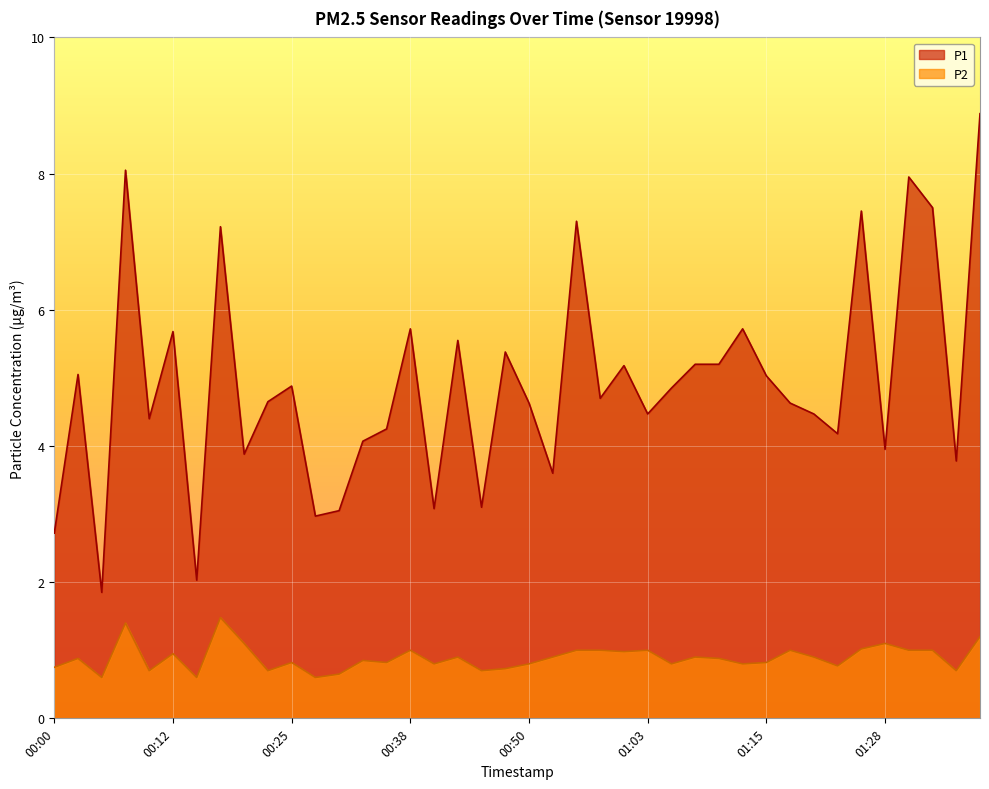

The P2 series shows 1.7 at 00:58. True or false?

False